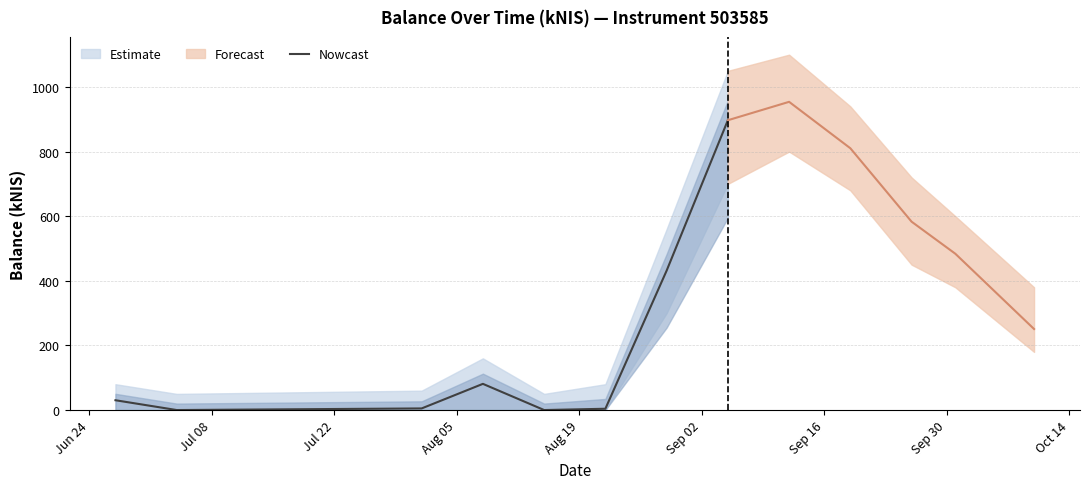

What is the maximum value for Nowcast?

897.1